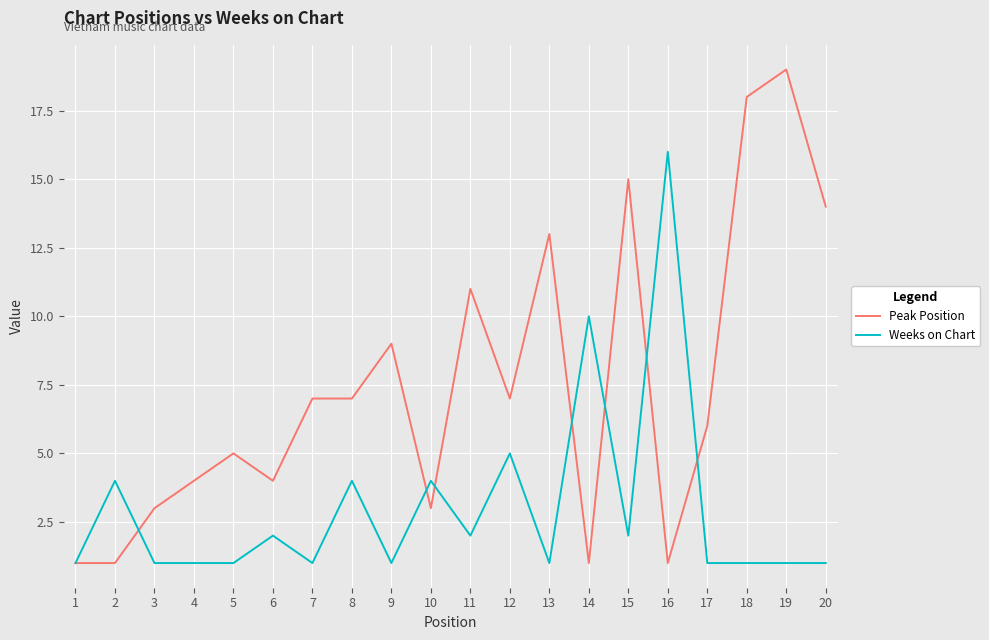

How many lines are shown in the chart?

2